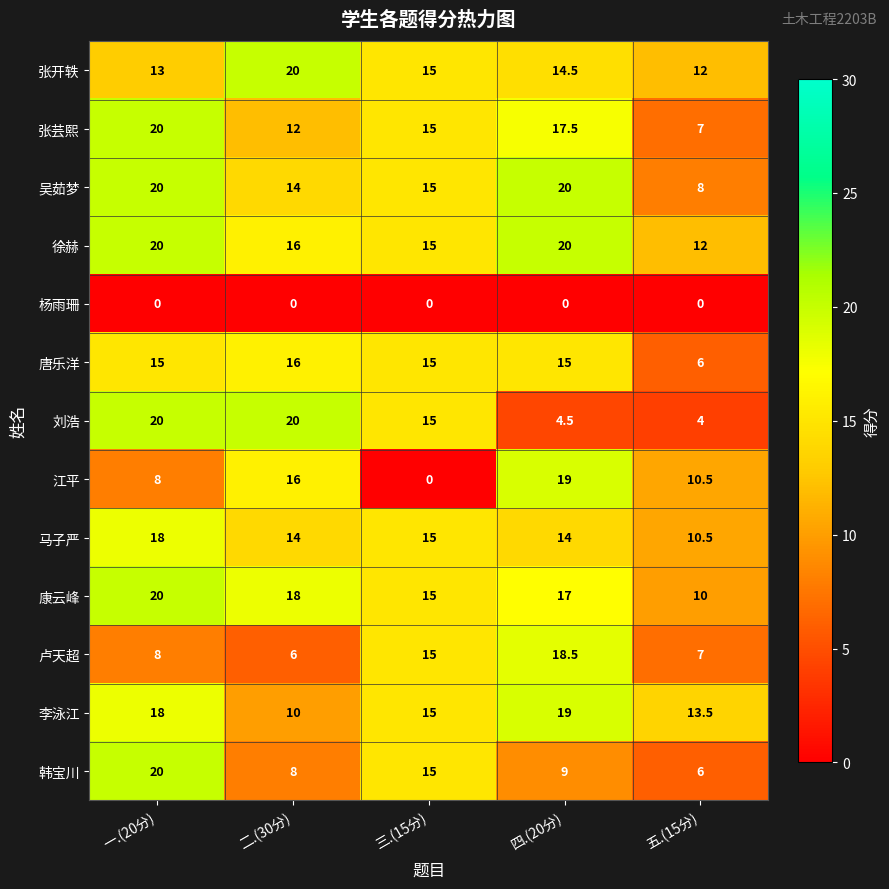

Which series has the largest range (max minus min)?

江平